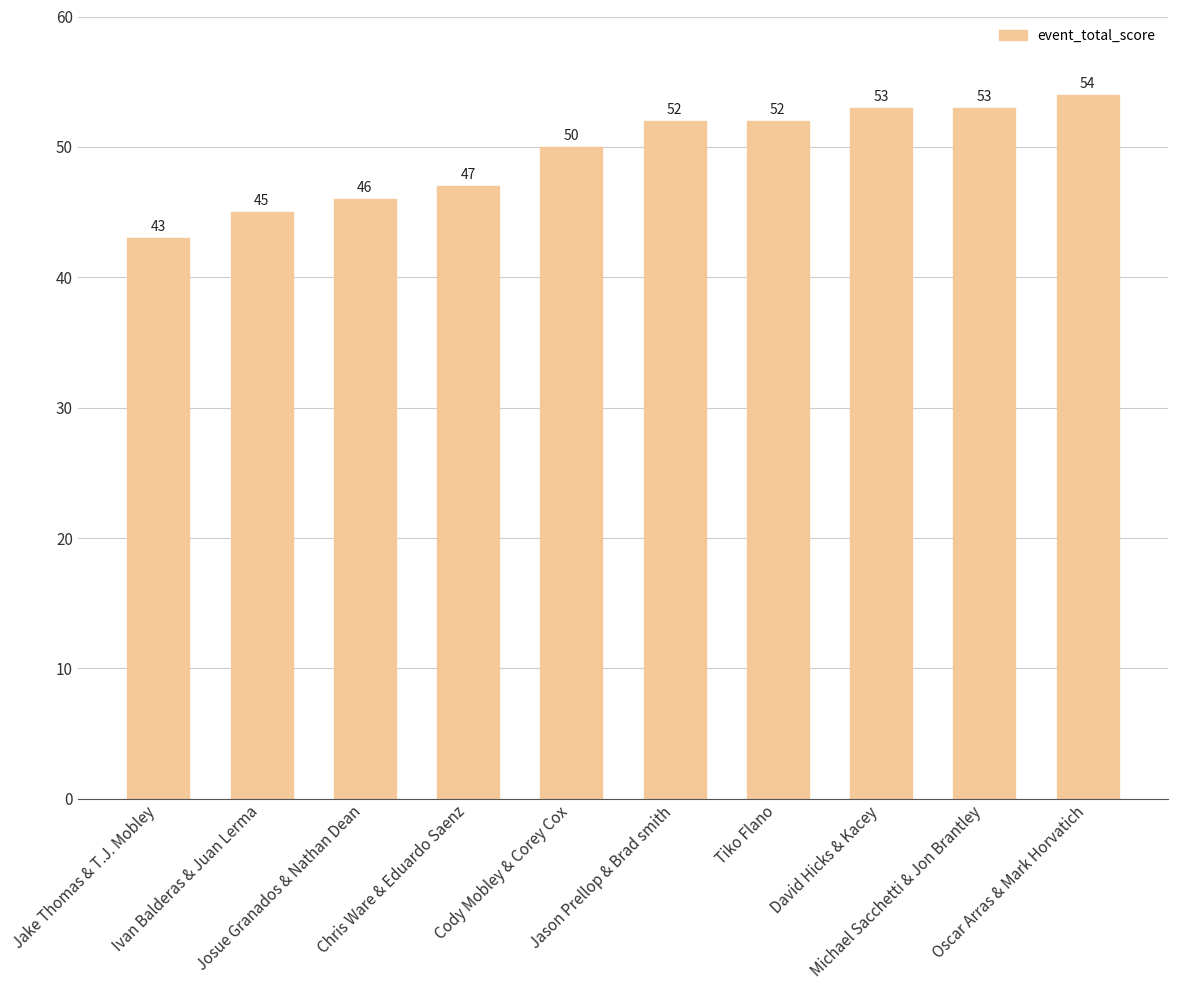

What is the difference between the second highest and minimum values?

10